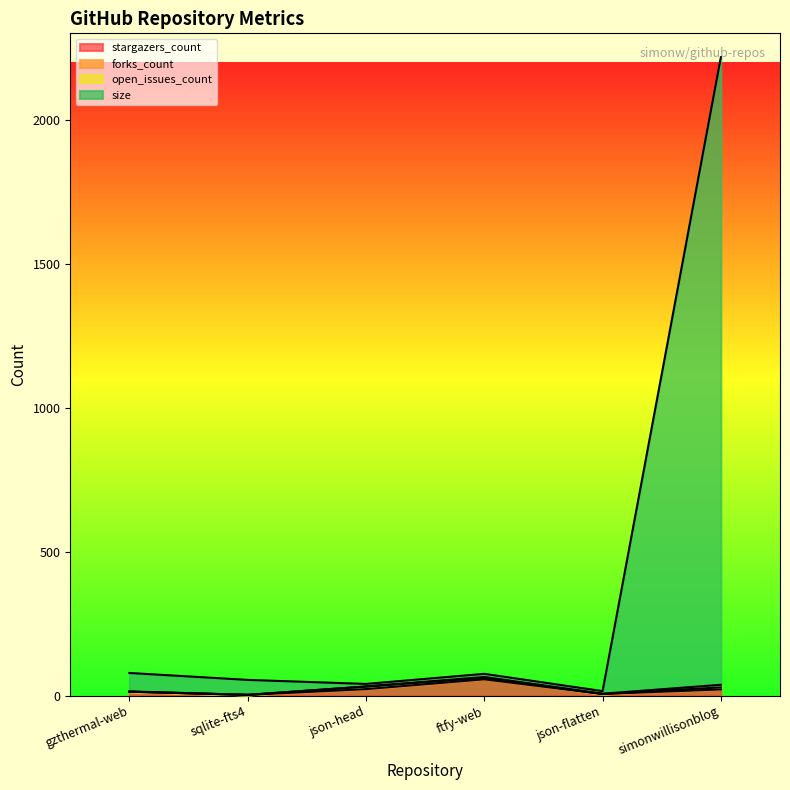

What is the lowest value of the stargazers_count series?

3